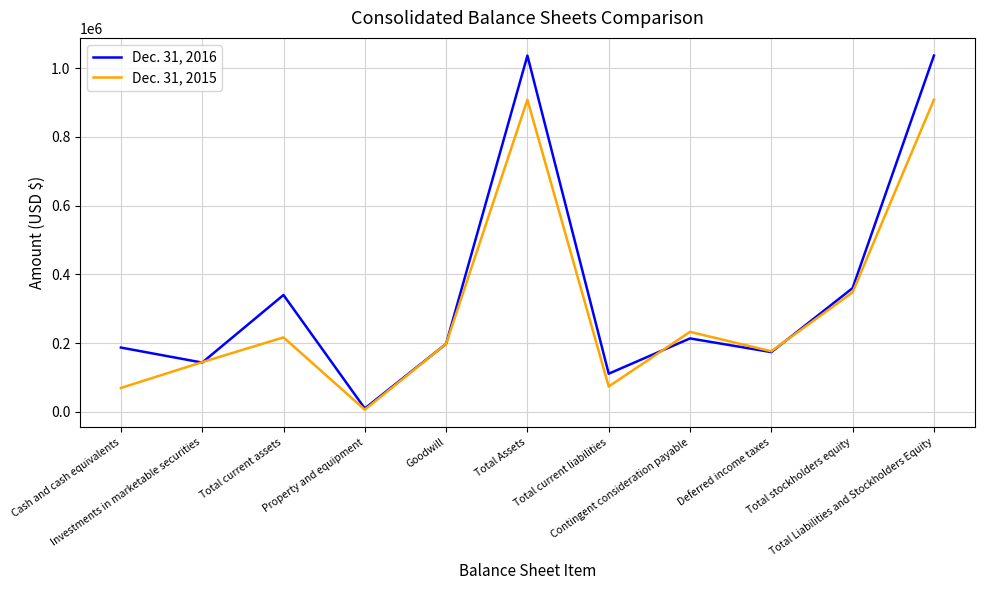

Rank the series by their average value, from lowest to highest.

Dec. 31, 2015, Dec. 31, 2016